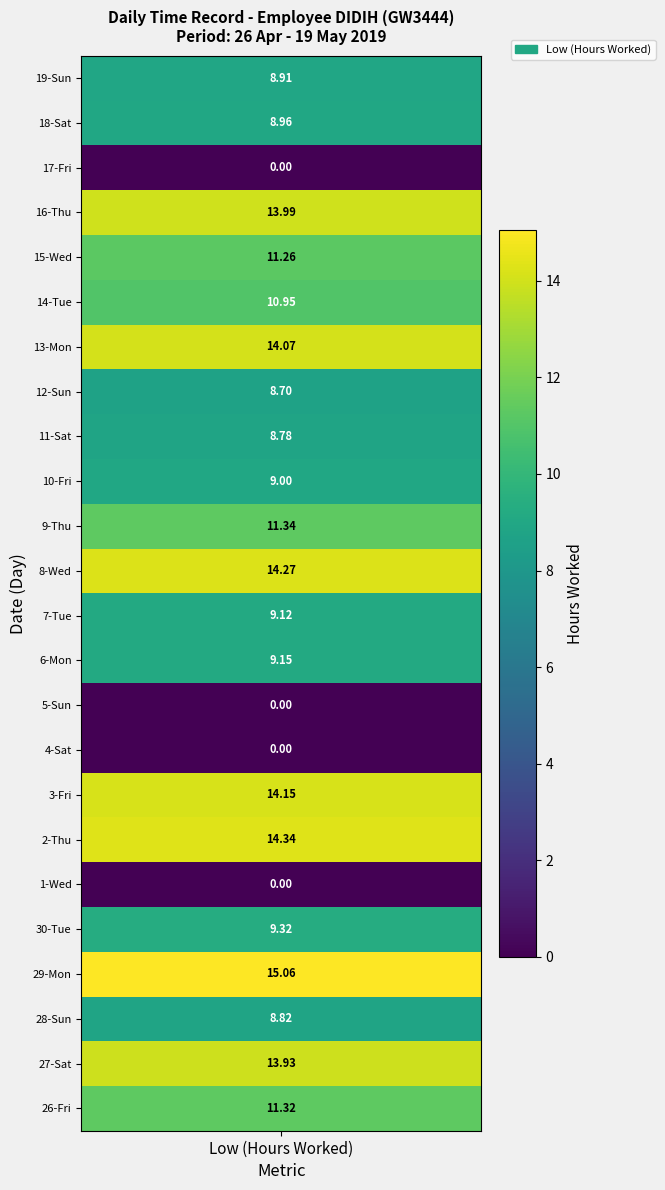

Rank the categories by value from lowest to highest.

1-Wed, 4-Sat, 5-Sun, 17-Fri, 12-Sun, 11-Sat, 28-Sun, 19-Sun, 18-Sat, 10-Fri, 7-Tue, 6-Mon, 30-Tue, 14-Tue, 15-Wed, 26-Fri, 9-Thu, 27-Sat, 16-Thu, 13-Mon, 3-Fri, 8-Wed, 2-Thu, 29-Mon